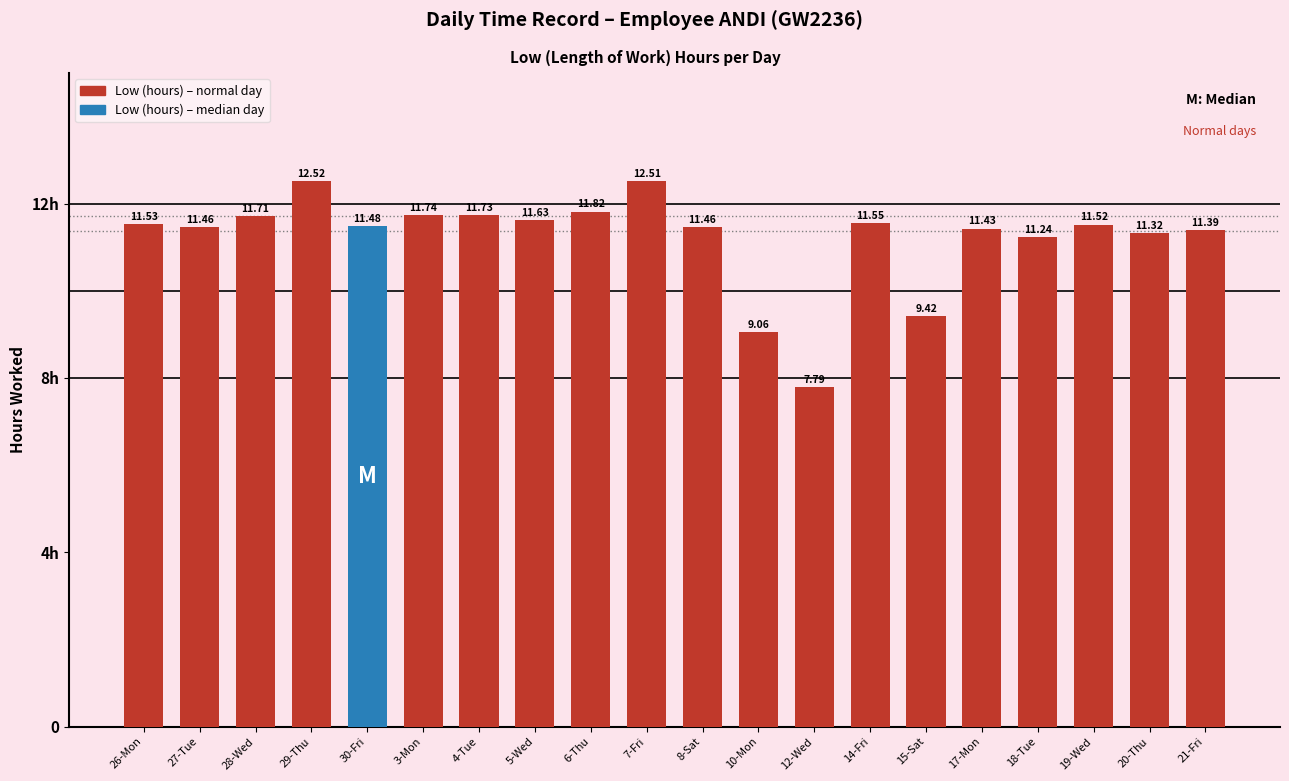

What is the label of the 9th bar from the left?

6-Thu